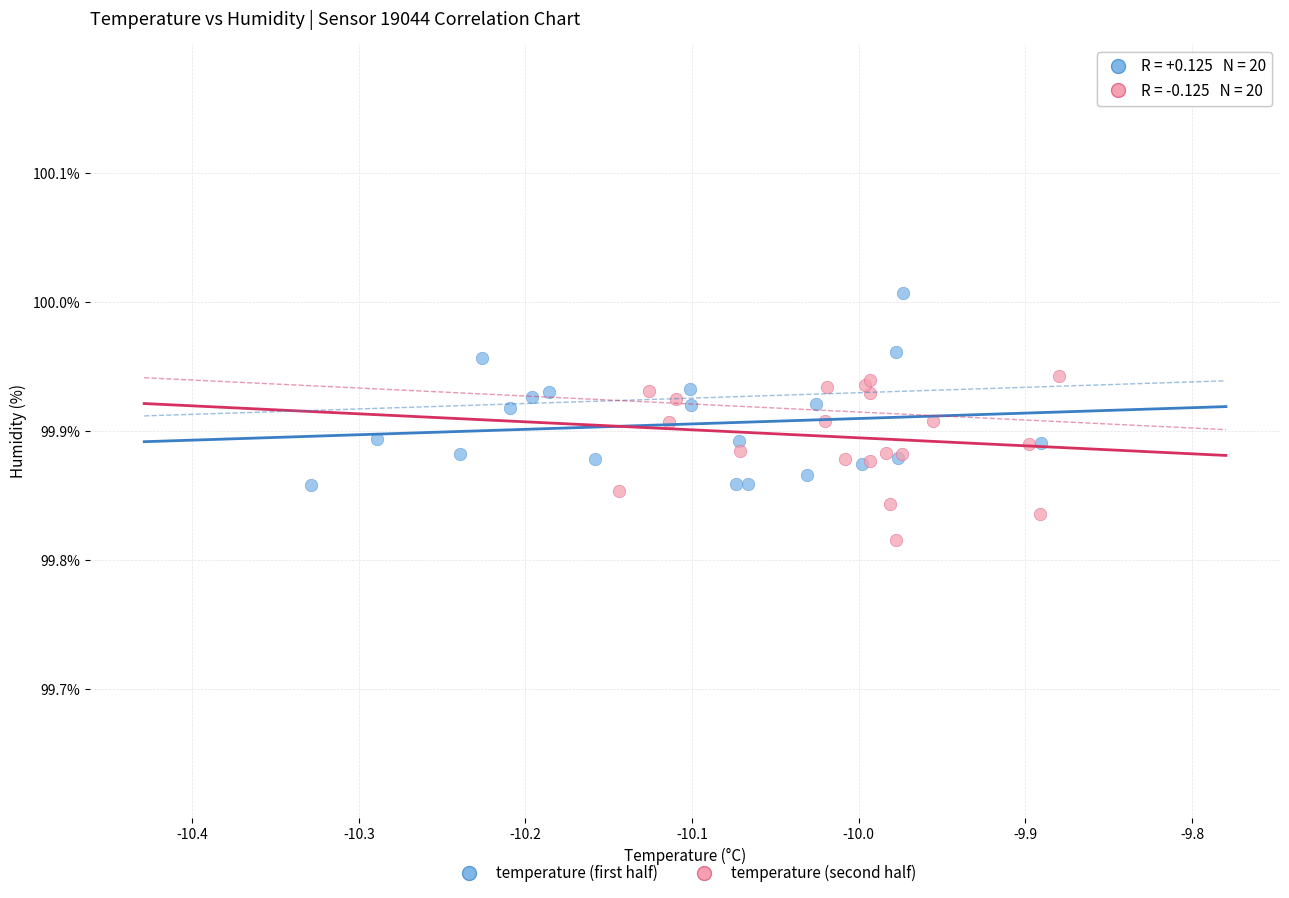

Which series has the widest spread of Y values?

temperature (first half)